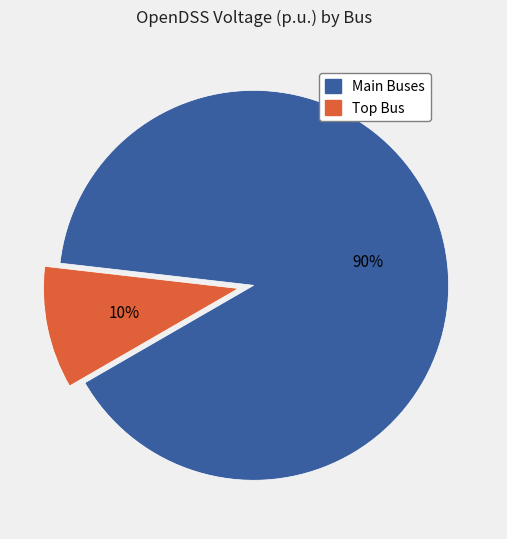

What percentage is the Main Buses slice, to the nearest percent?

90%